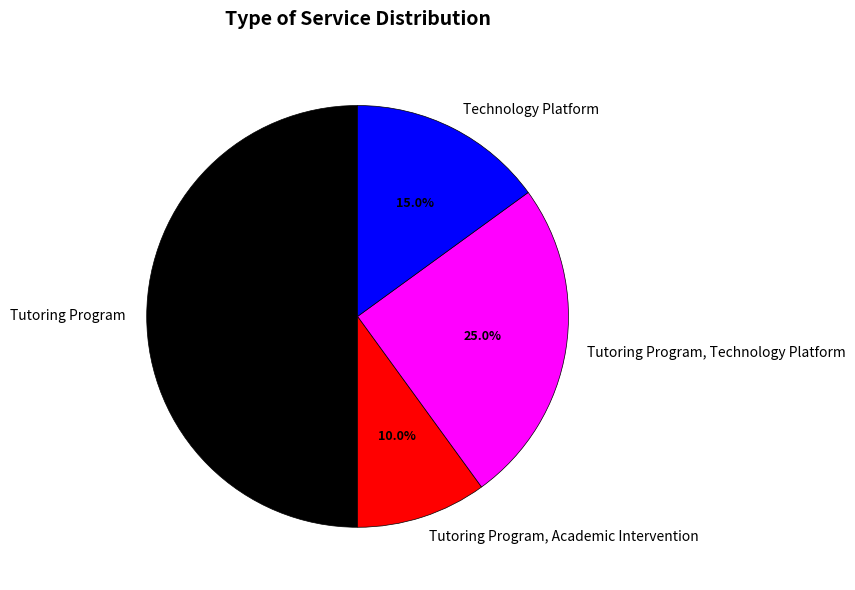

To the nearest percent, what is the difference between the largest and smallest slice percentages?

40%